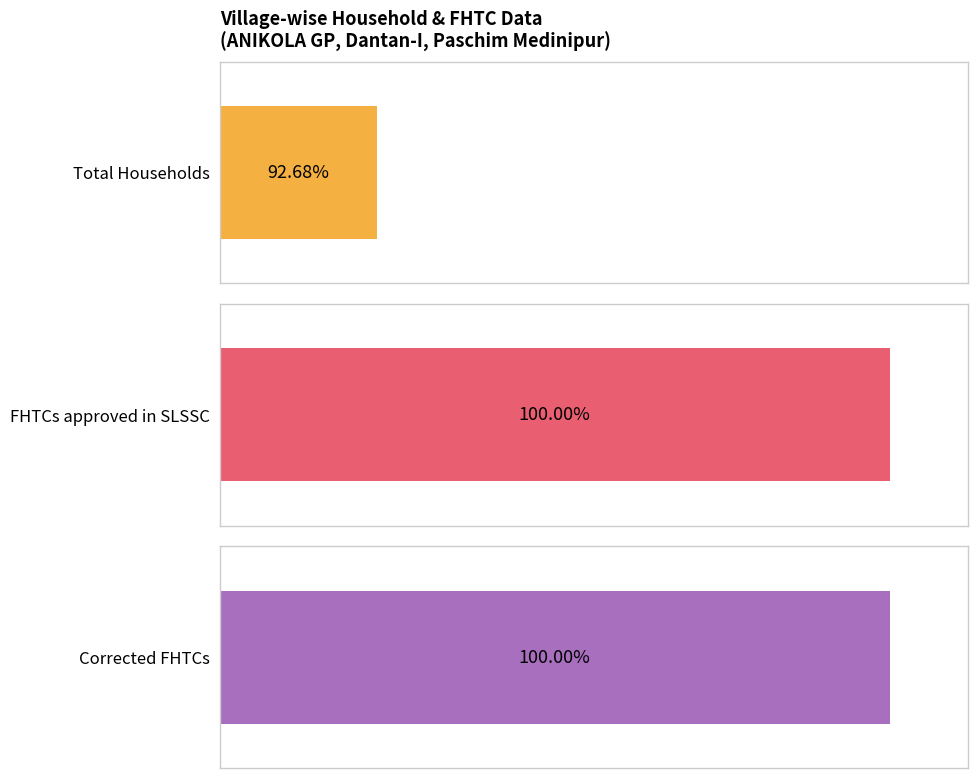

Is it true that Total Households equals 26 at Anipara?

False